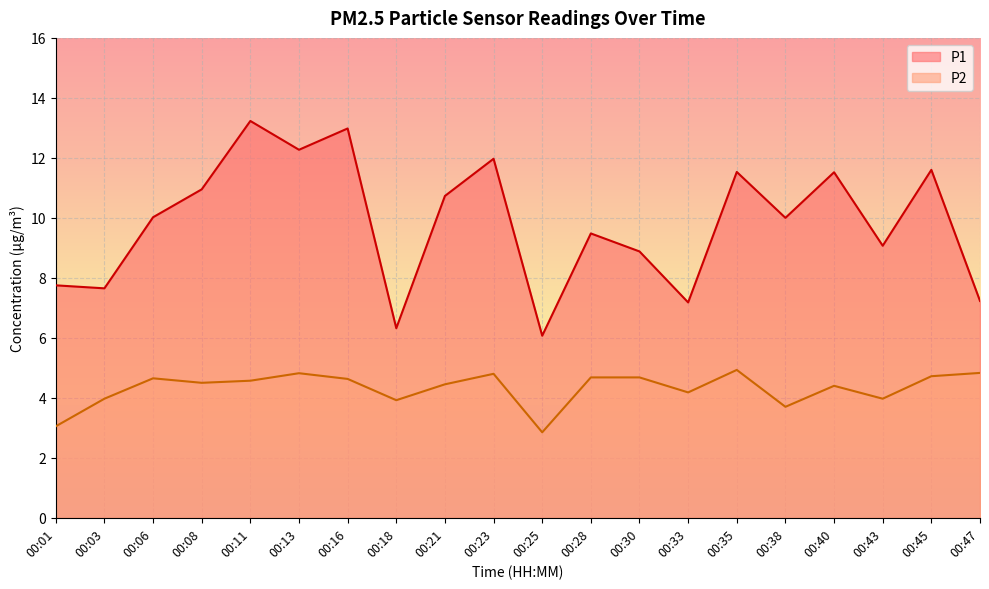

Reading left to right, transcribe all the data shown in this chart.

P1: 00:01=7.8	00:03=7.7	00:06=10.0	00:08=10.9	00:11=13.2	00:13=12.3	00:16=13.0	00:18=6.3	00:21=10.7	00:23=12.0	00:25=6.1	00:28=9.5	00:30=8.9	00:33=7.2	00:35=11.5	00:38=10.0	00:40=11.5	00:43=9.1	00:45=11.6	00:47=7.2
P2: 00:01=3.0	00:03=4.0	00:06=4.7	00:08=4.5	00:11=4.6	00:13=4.8	00:16=4.6	00:18=3.9	00:21=4.5	00:23=4.8	00:25=2.9	00:28=4.7	00:30=4.7	00:33=4.2	00:35=4.9	00:38=3.7	00:40=4.4	00:43=4.0	00:45=4.7	00:47=4.8